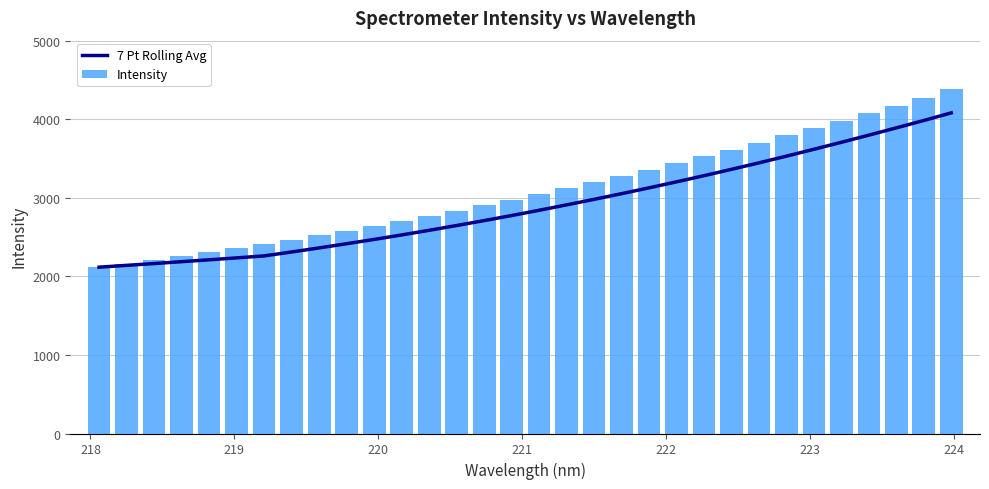

What is the difference between the maximum and minimum values in the Intensity series?

2261.4